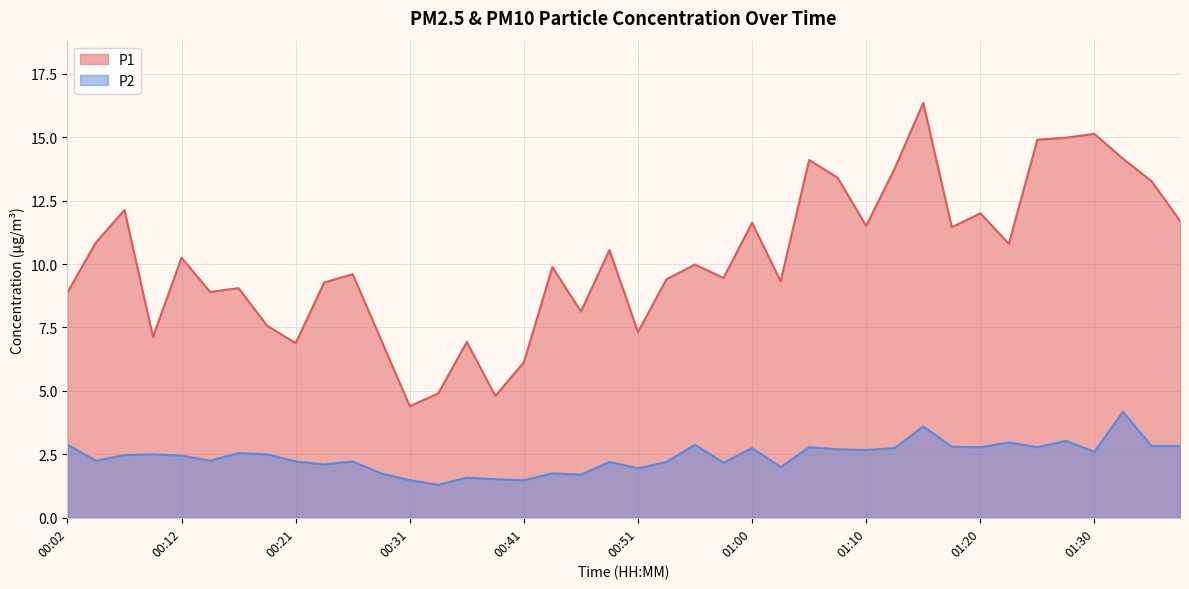

Where is the first local maximum for P2?

00:09